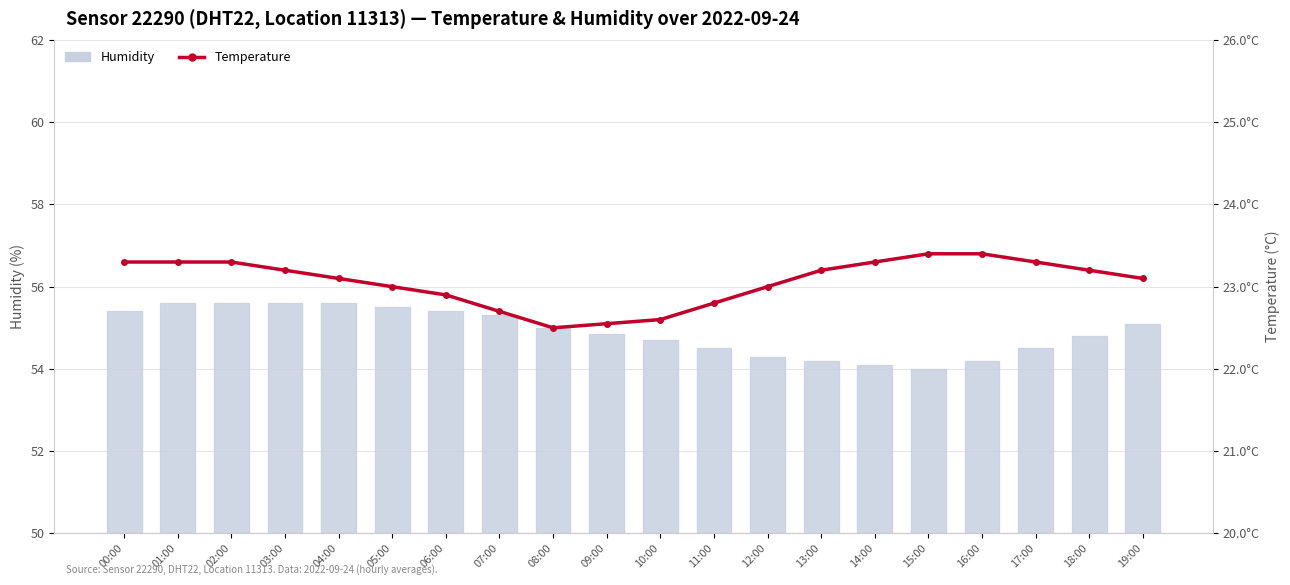

What value does the Temperature series have at 13:00?

23.2